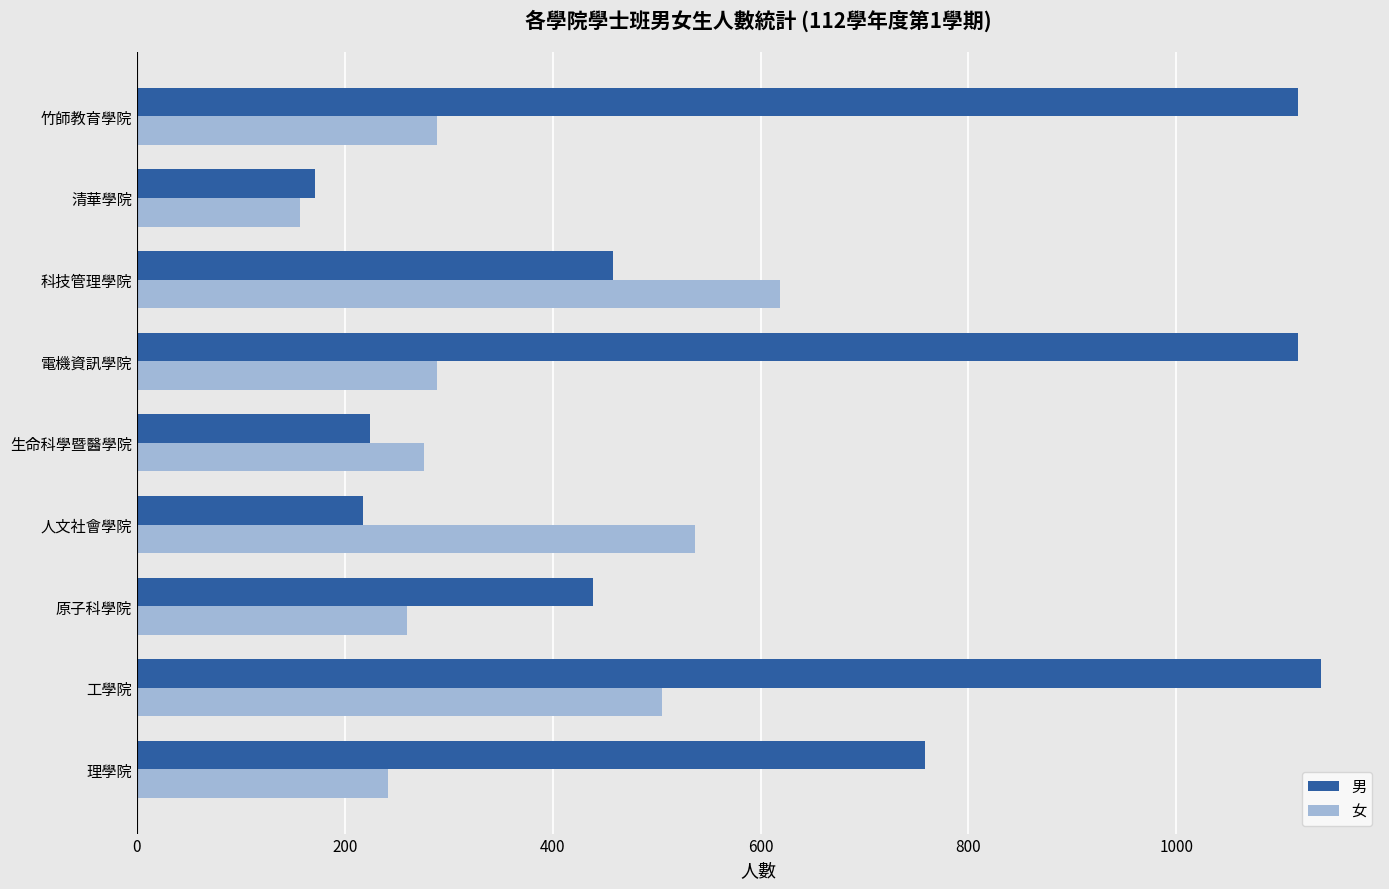

At which label does 女 reach its minimum?

清華學院